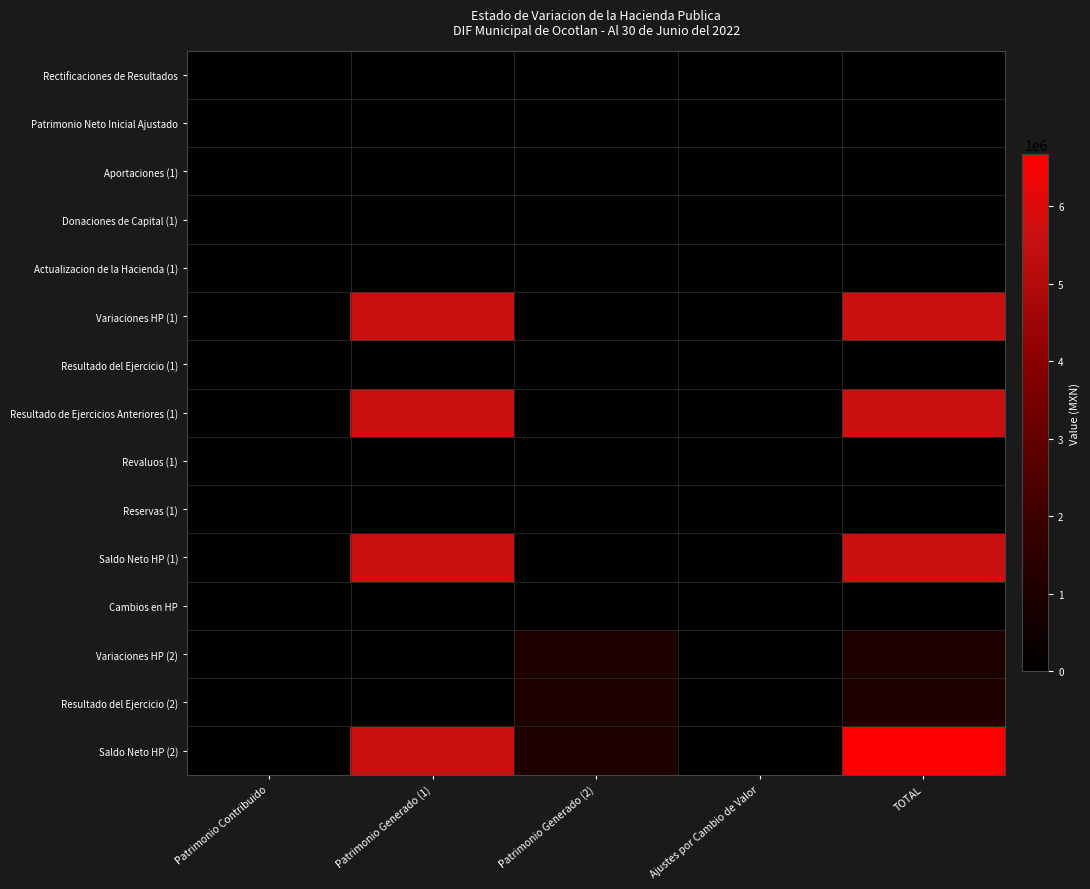

Which series has the widest spread of values?

Saldo Neto HP (2)